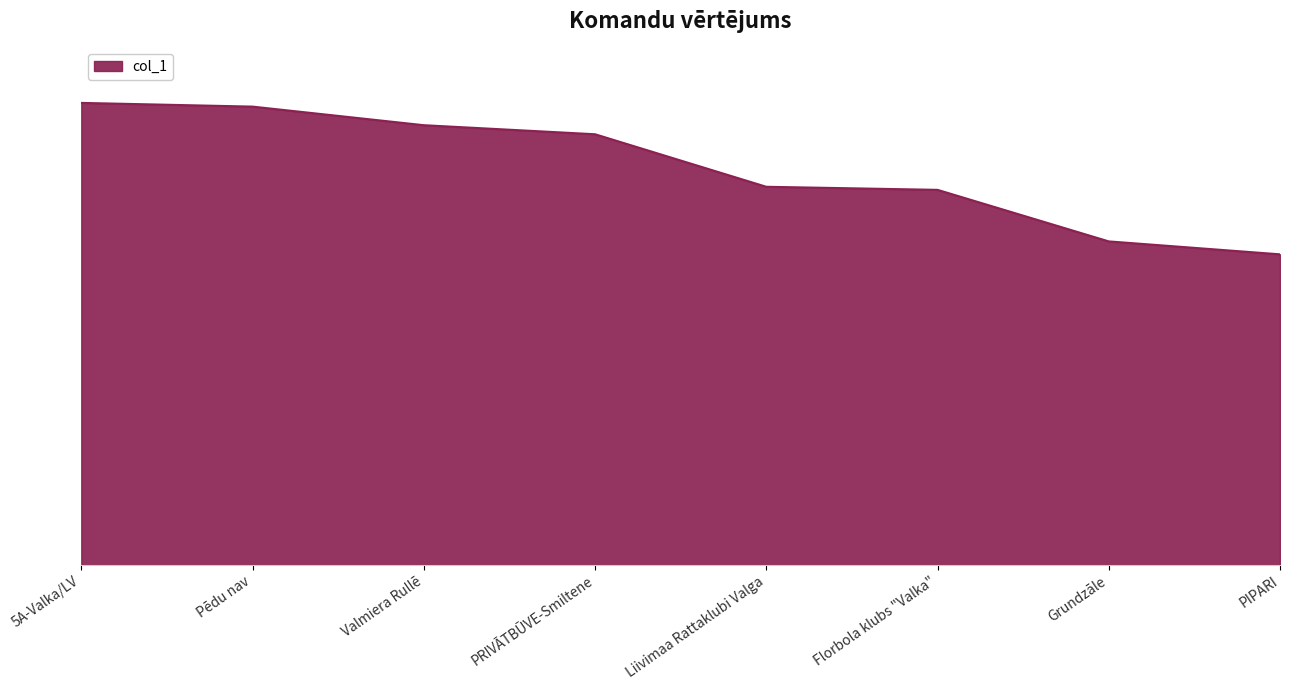

Does the chart display data point markers on the line(s)?

No